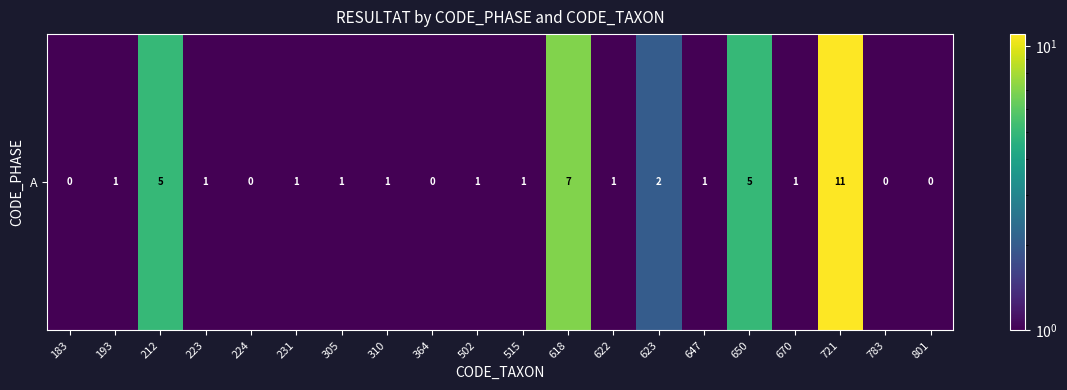

Reading left to right, transcribe all the data shown in this chart.

183=0.5	193=1.0	212=5.0	223=1.0	224=0.5	231=1.0	305=1.0	310=1.0	364=0.5	502=1.0	515=1.0	618=7.0	622=1.0	623=2.0	647=1.0	650=5.0	670=1.0	721=11.0	783=0.5	801=0.5